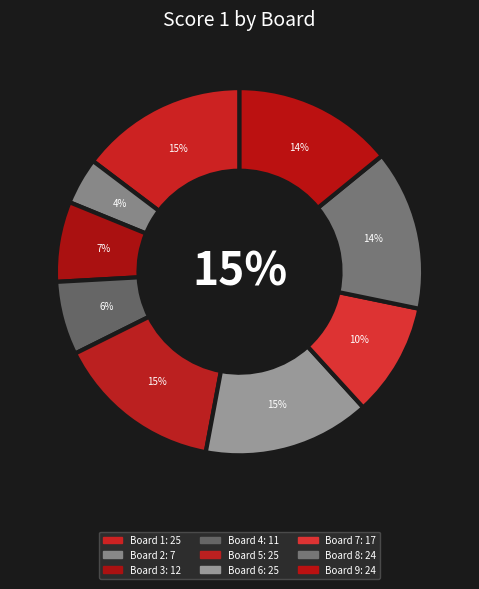

What is the ratio of the value at 6 to the value at 1?

1.0